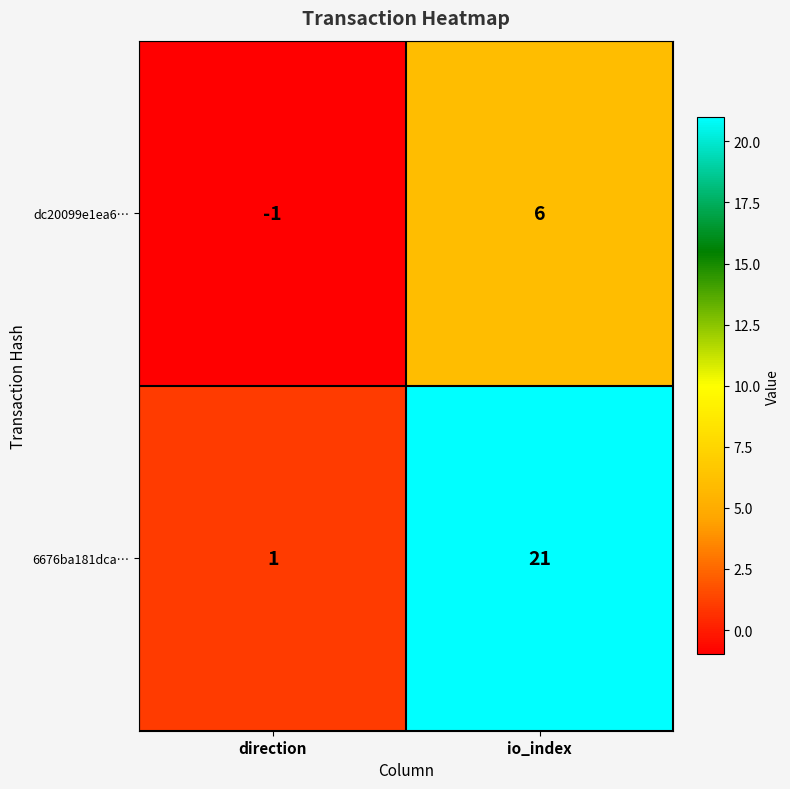

Which category has the highest value across all series?

io_index